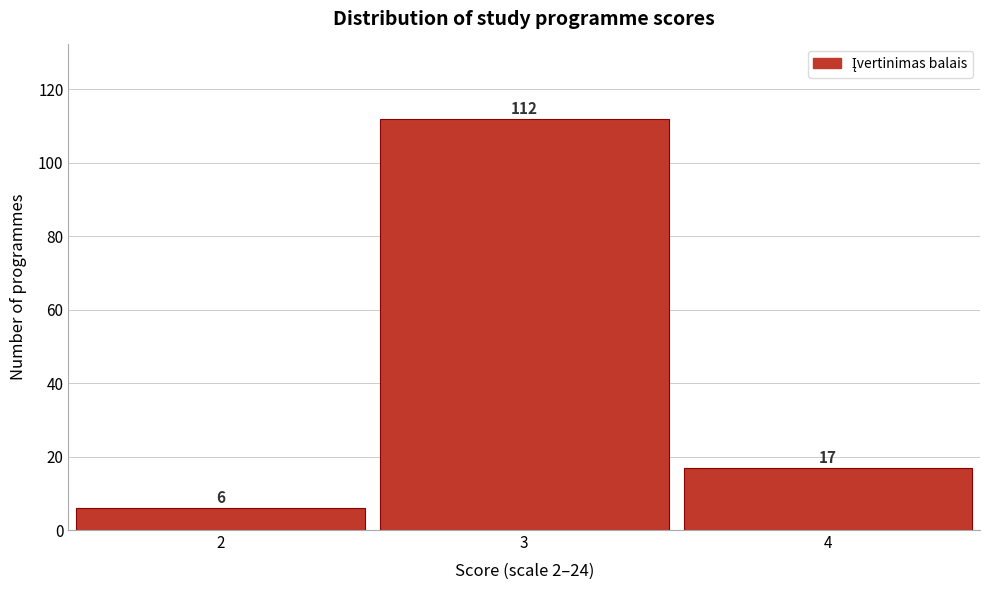

Reading left to right, what are all the values shown in this chart?

6	112	17